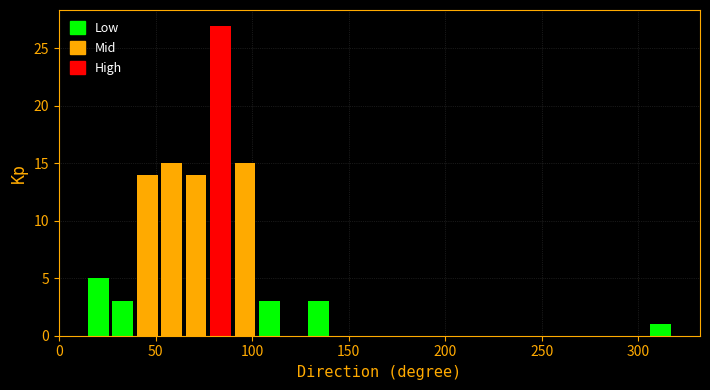

Read against the x-axis, roughly where is the centre of the tallest bar?

85